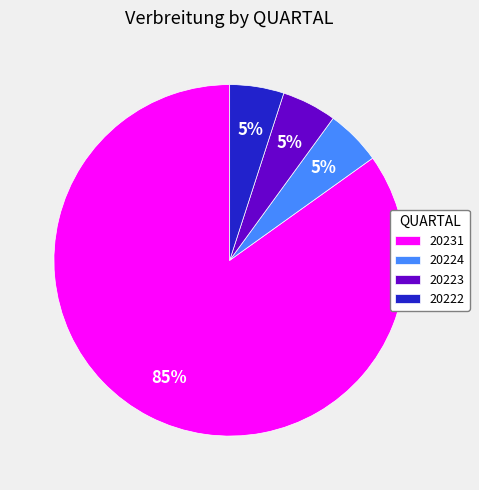

Is it true that 20224 is 5% of the pie?

True